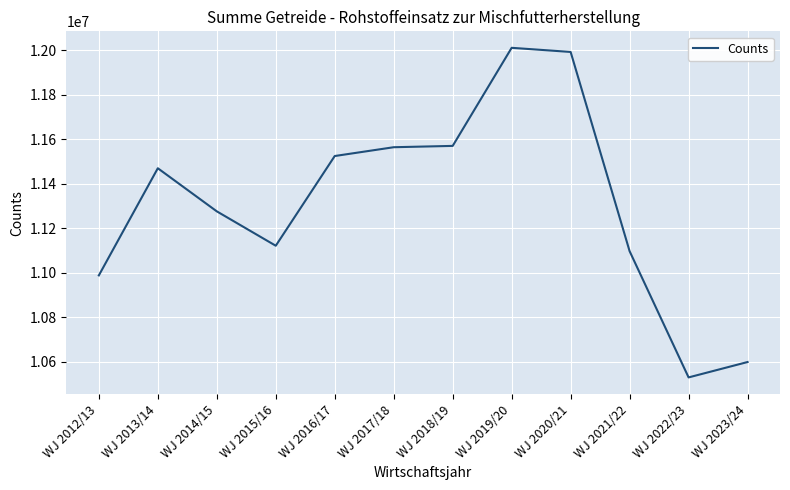

What is the difference between the values at WJ 2013/14 and WJ 2012/13?

481333